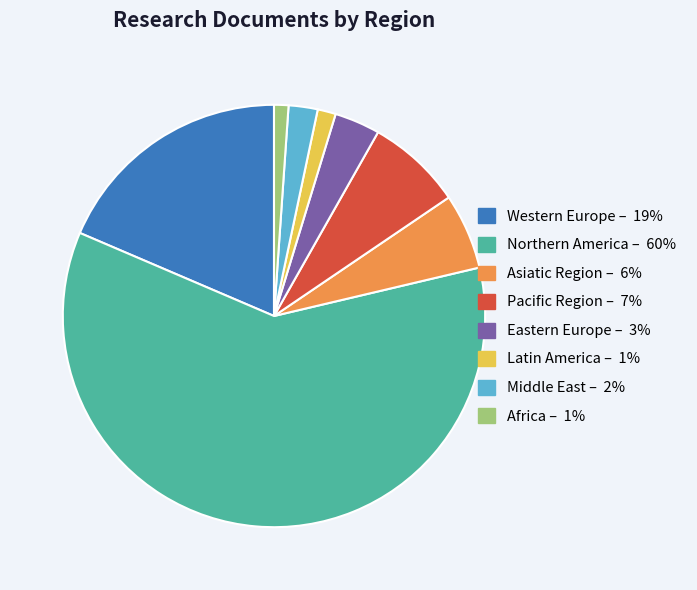

Which category has the biggest portion of the pie?

Northern America